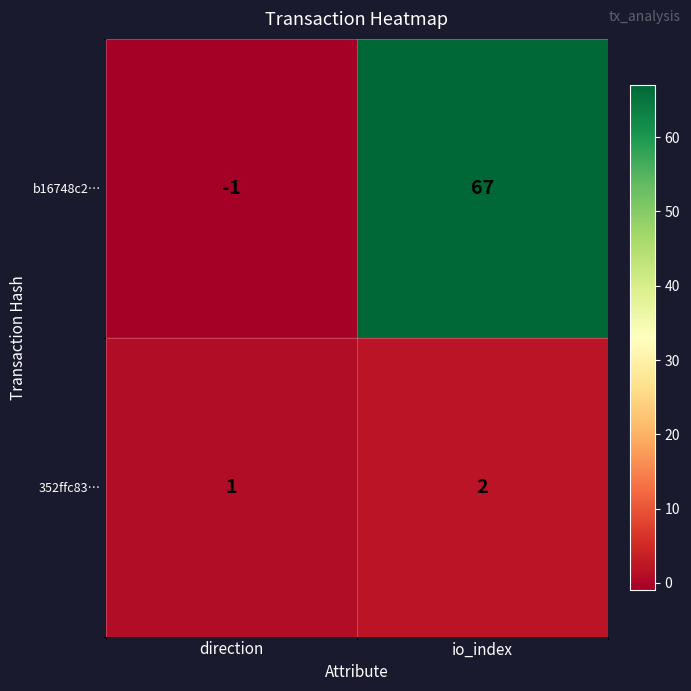

What is the minimum value shown in the chart?

-1